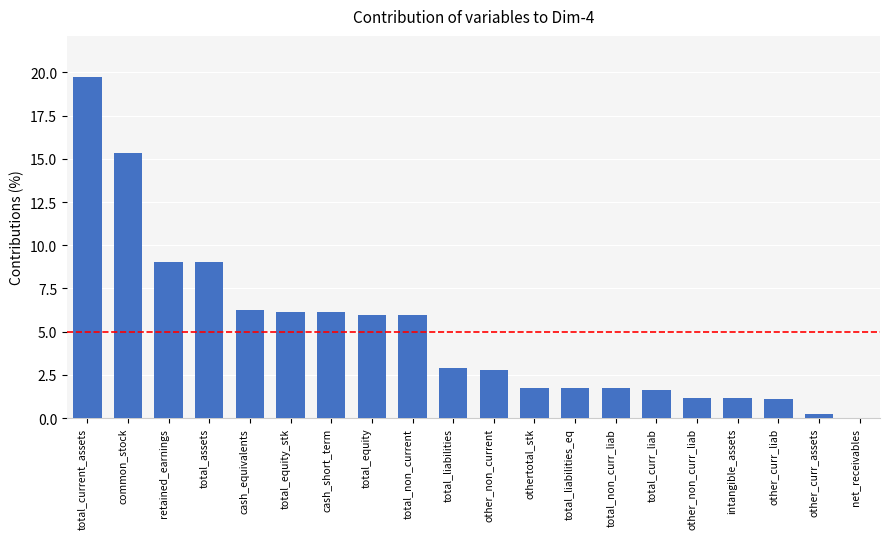

At which category does the chart reach its peak across all series?

total_current_assets